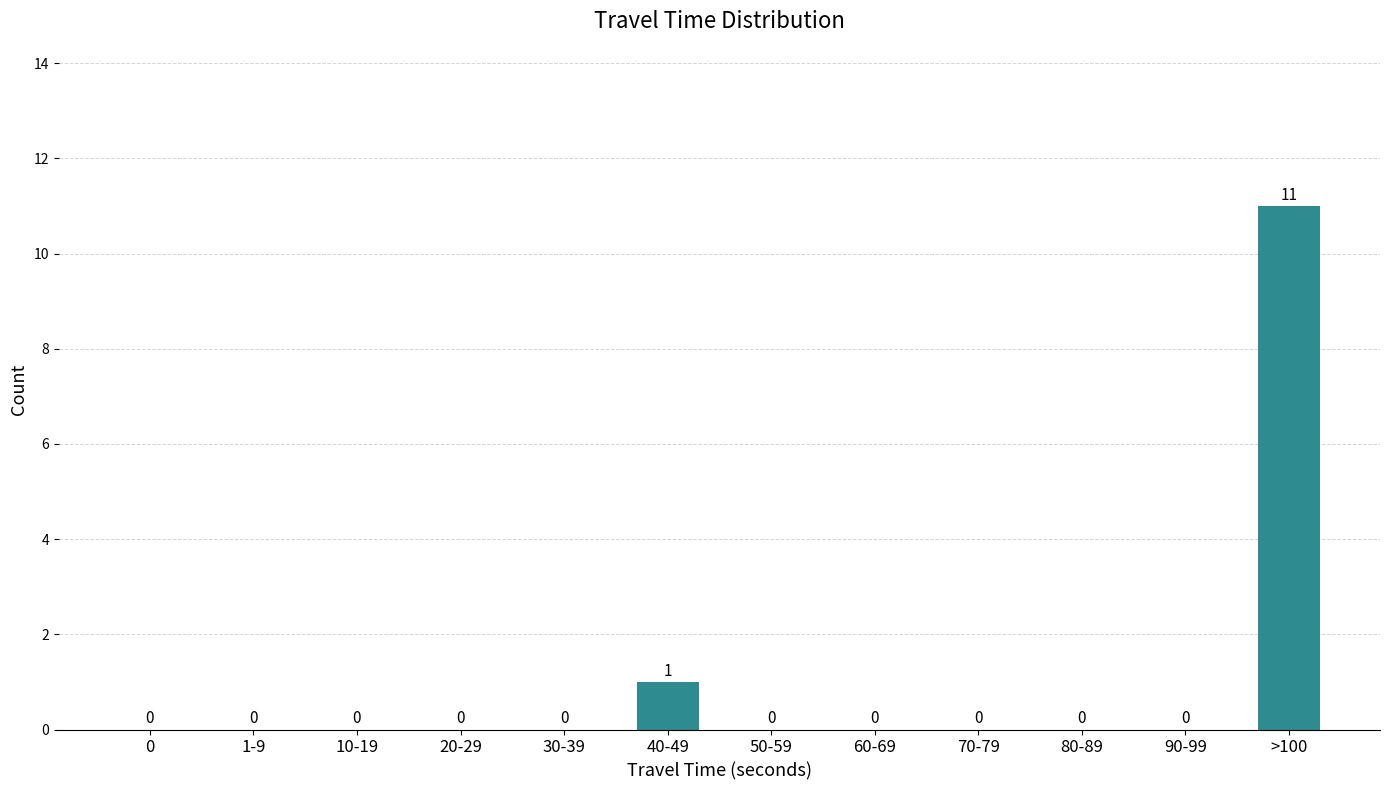

Reading left to right, list all the values displayed in this chart.

0=0	1-9=0	10-19=0	20-29=0	30-39=0	40-49=1	50-59=0	60-69=0	70-79=0	80-89=0	90-99=0	>100=11